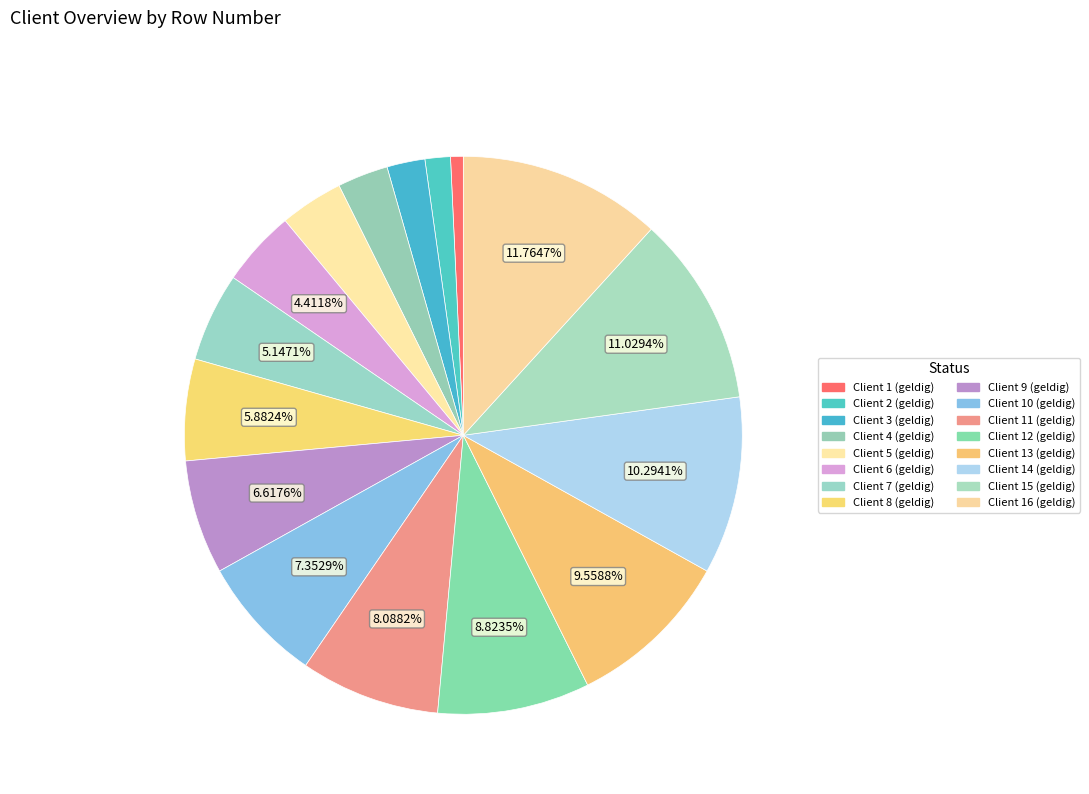

How many segments does this pie chart have?

16